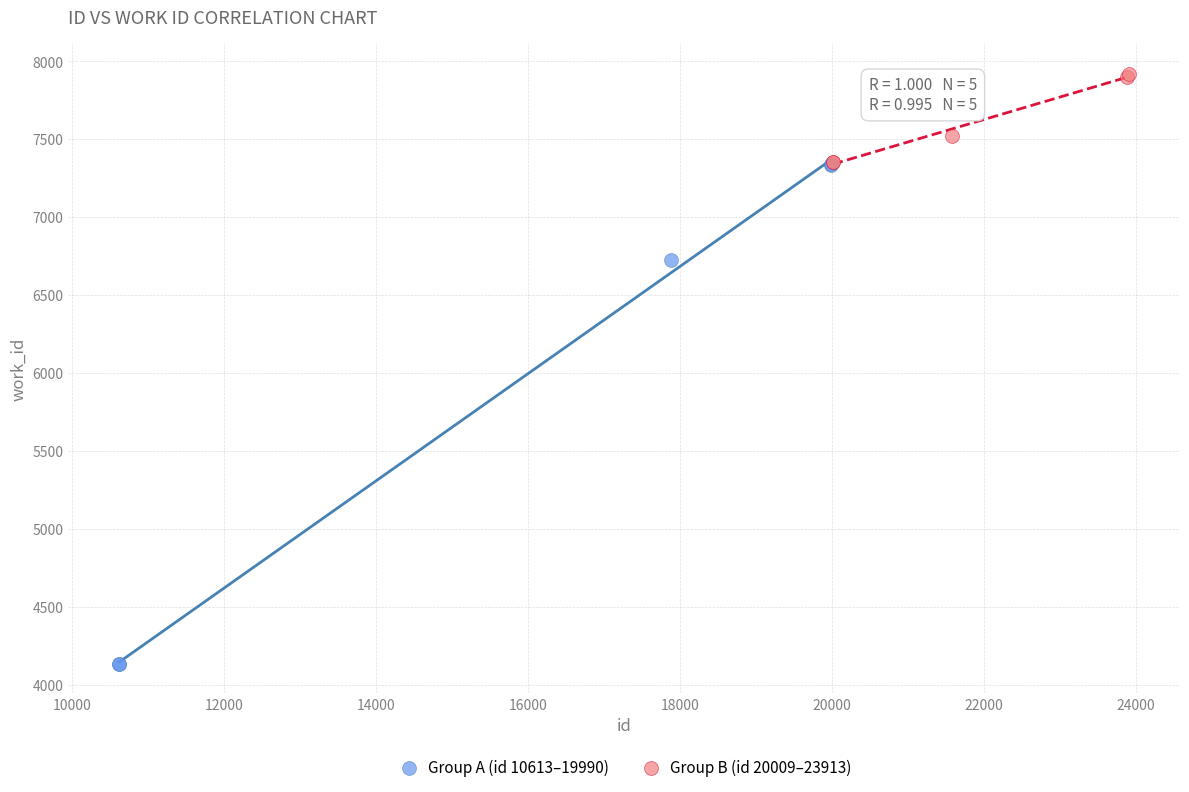

Which series contains the highest Y value?

Group B (id 20009–23913)